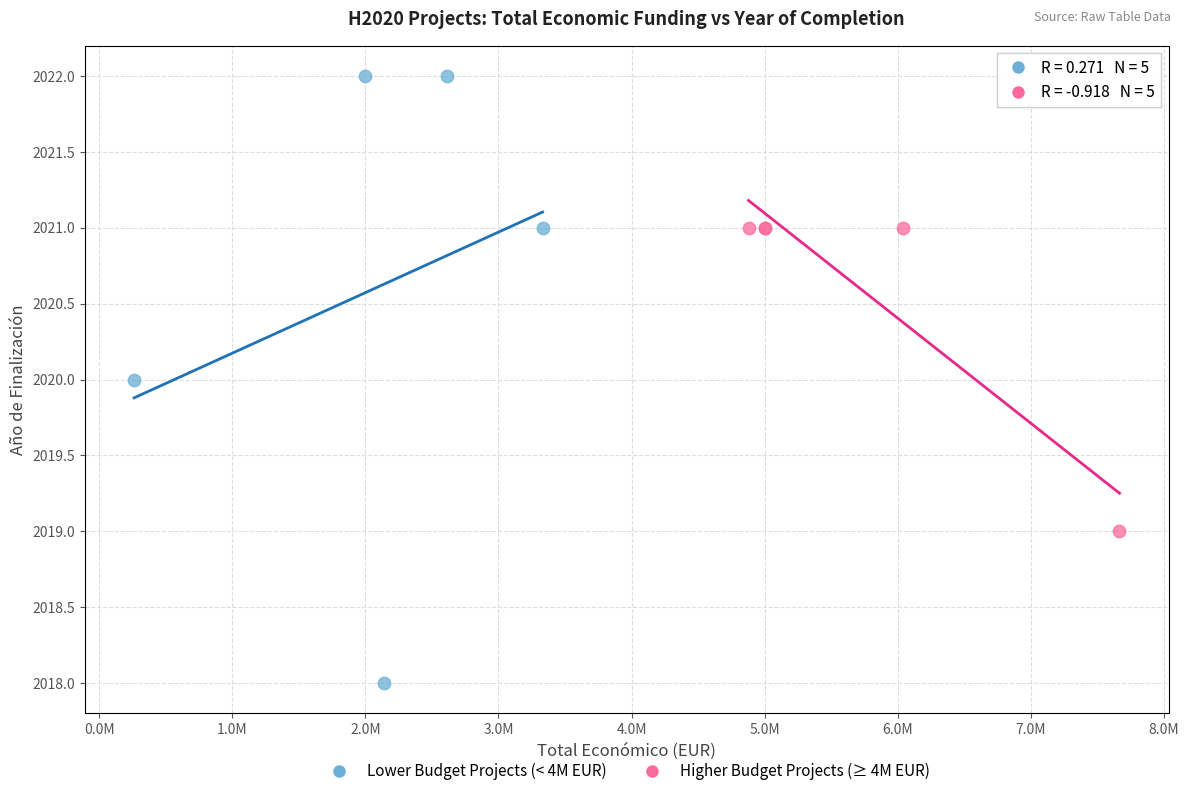

Which series reaches the maximum Y coordinate?

Lower Budget Projects (< 4M EUR)